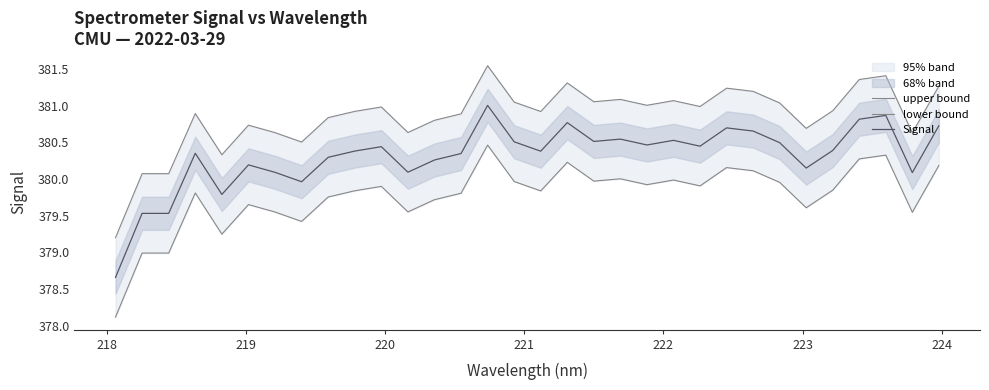

Reading right to left, transcribe all the data shown in this chart.

upper bound: 381.3	380.6	381.4	381.4	380.9	380.7	381.0	381.2	381.2	381.0	381.1	381.0	381.1	381.1	381.3	380.9	381.0	381.5	380.9	380.8	380.6	381.0	380.9	380.8	380.5	380.6	380.7	380.3	380.9	380.1	380.1	379.2
lower bound: 380.2	379.5	380.3	380.3	379.8	379.6	380.0	380.1	380.2	379.9	380.0	379.9	380.0	380.0	380.2	379.8	380.0	380.5	379.8	379.7	379.6	379.9	379.8	379.8	379.4	379.6	379.7	379.2	379.8	379.0	379.0	378.1
Signal: 380.7	380.1	380.9	380.8	380.4	380.1	380.5	380.7	380.7	380.4	380.5	380.5	380.5	380.5	380.8	380.4	380.5	381.0	380.3	380.3	380.1	380.4	380.4	380.3	380.0	380.1	380.2	379.8	380.4	379.5	379.5	378.7